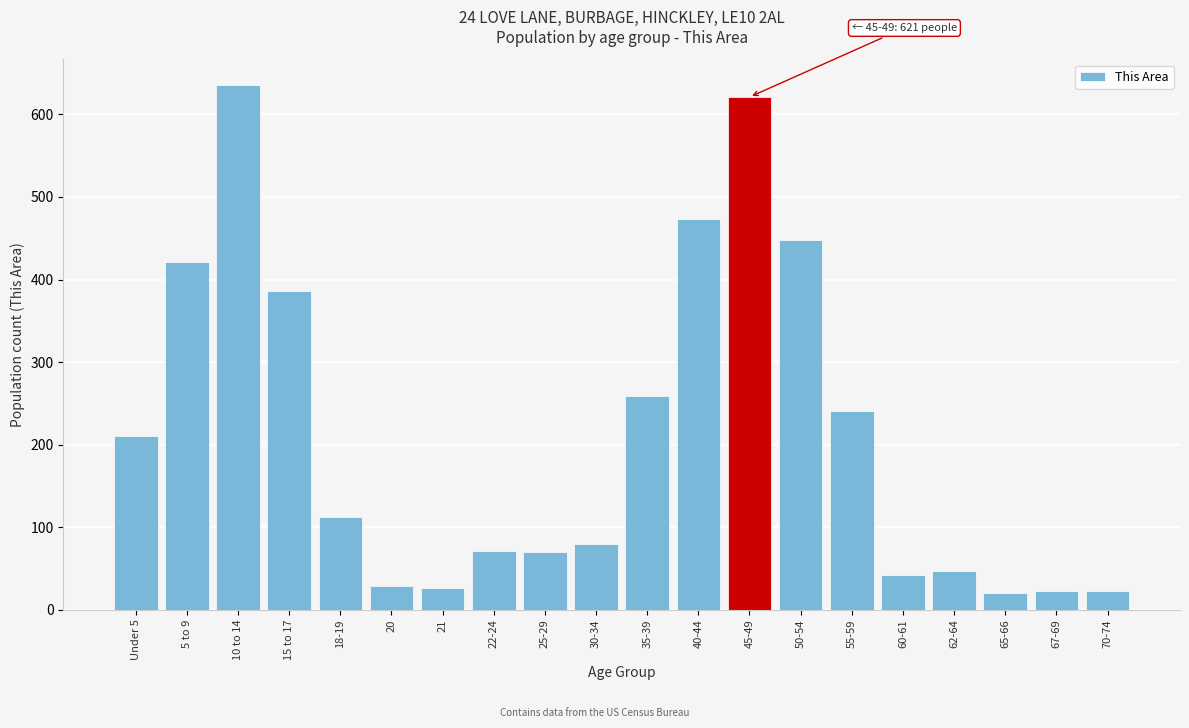

What is the ratio of the value at 15 to 17 to the value at 5 to 9?

0.9